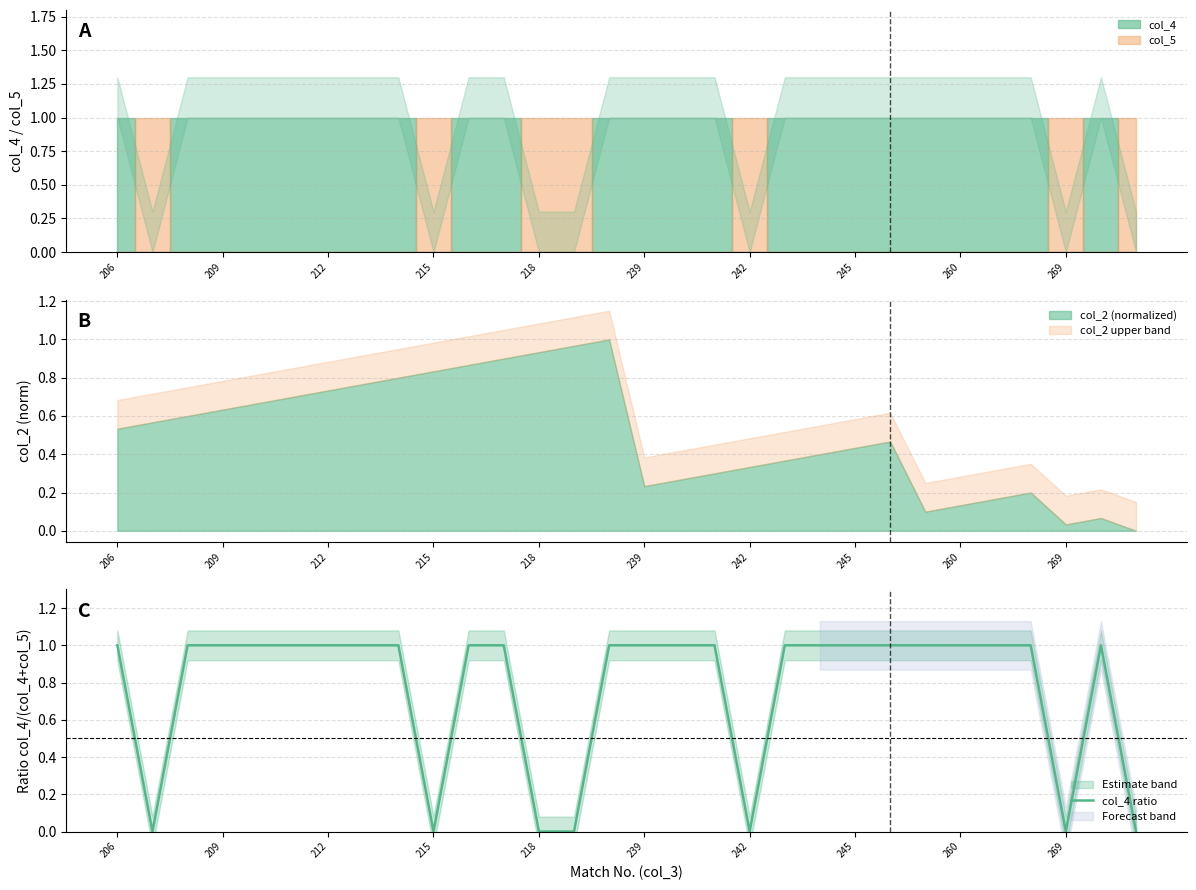

Where is the first local maximum?

28